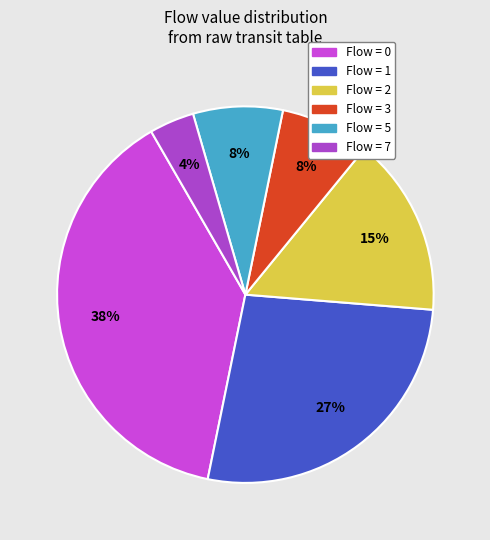

Count the number of slices in the pie.

6